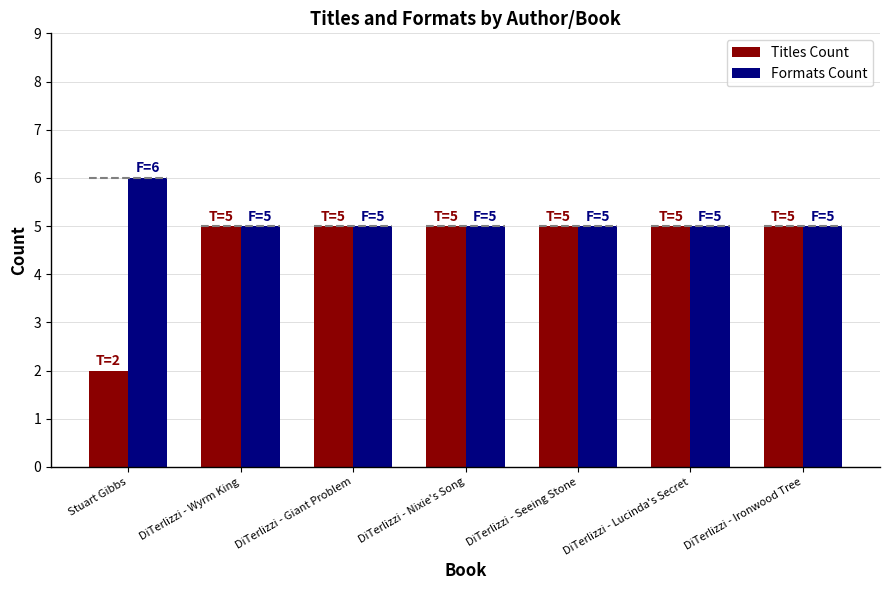

Which category has the lowest value in the Titles Count series?

Stuart Gibbs